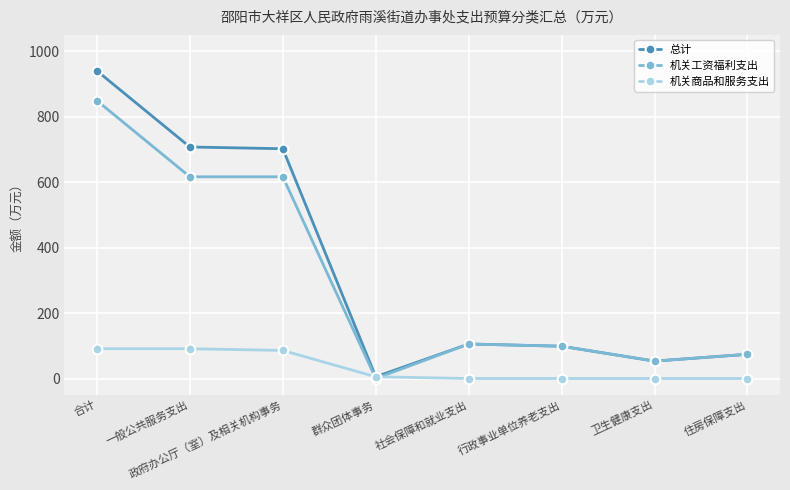

List the series in order of their peak value, lowest first.

机关商品和服务支出, 机关工资福利支出, 总计